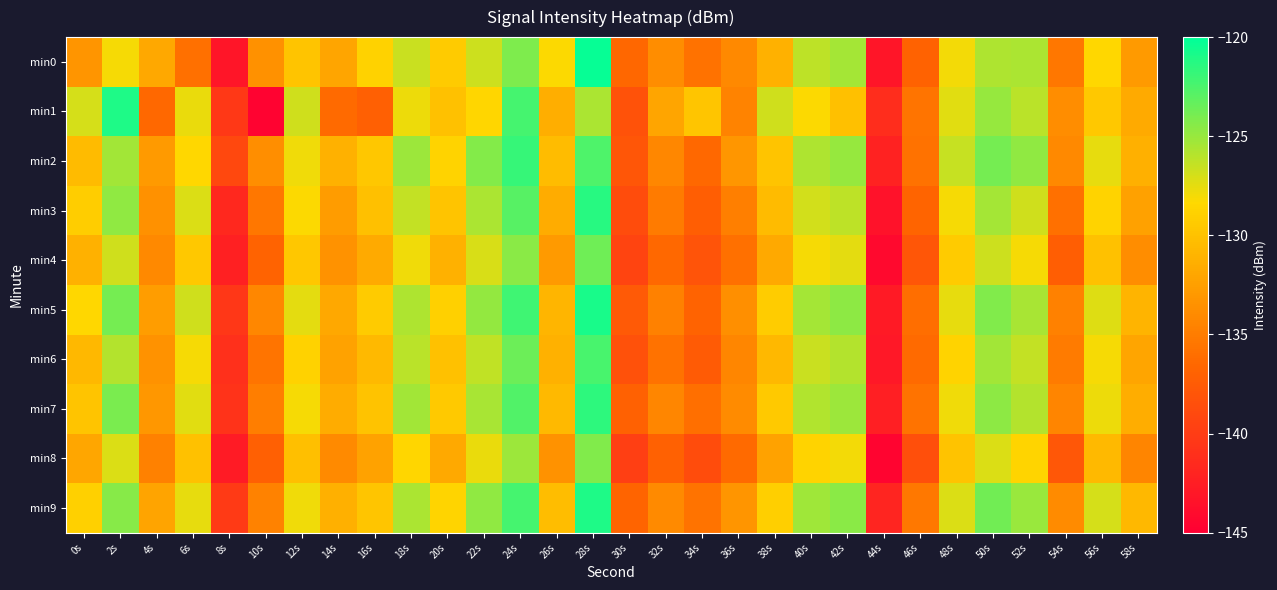

At which category does the chart reach its minimum across all series?

10s